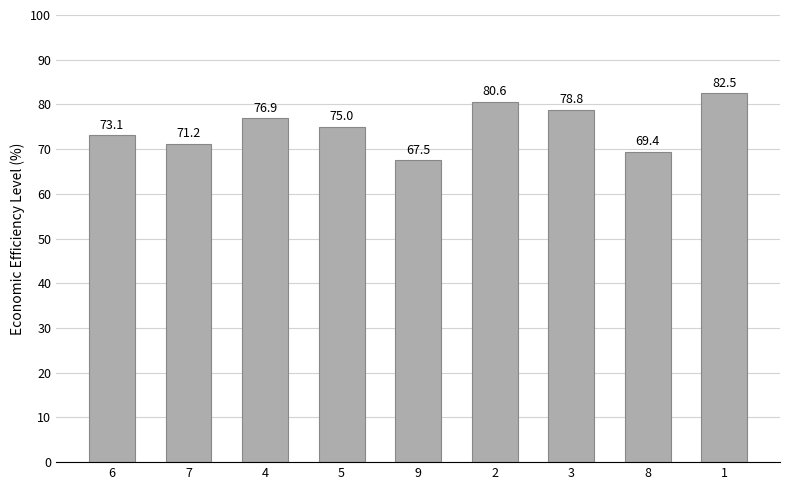

What is the average value?

75.0